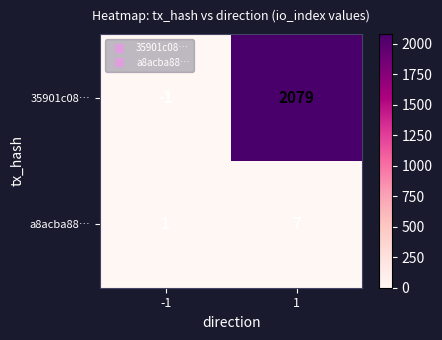

What is the average value of the 35901c08… series?

1039